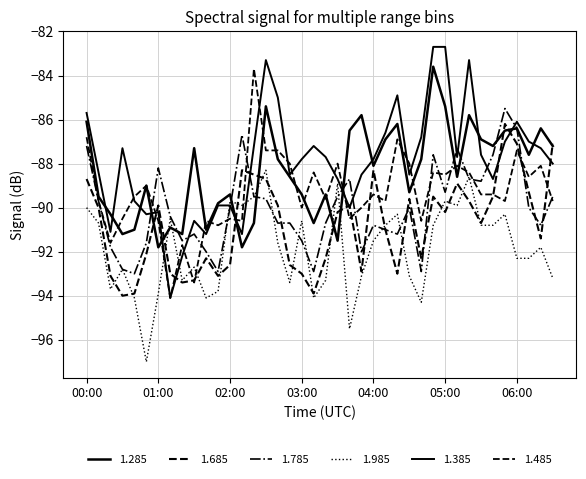

How many lines are shown in the chart?

6